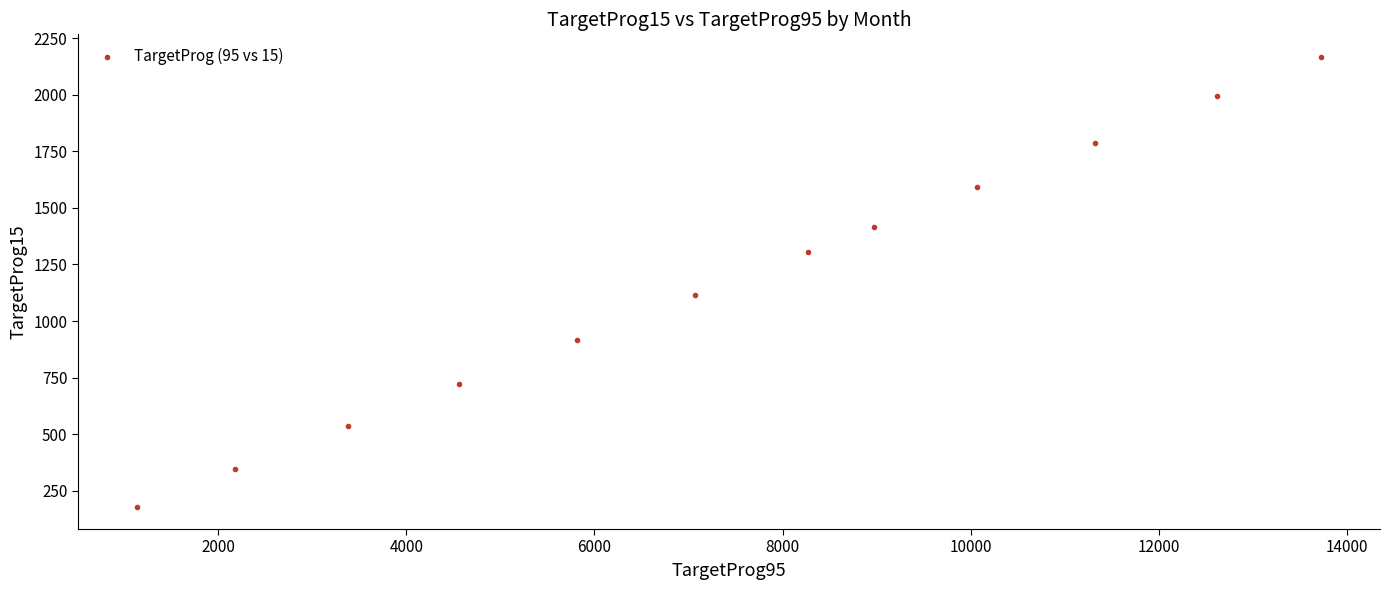

What is the range of Y values (max minus min)?

1988